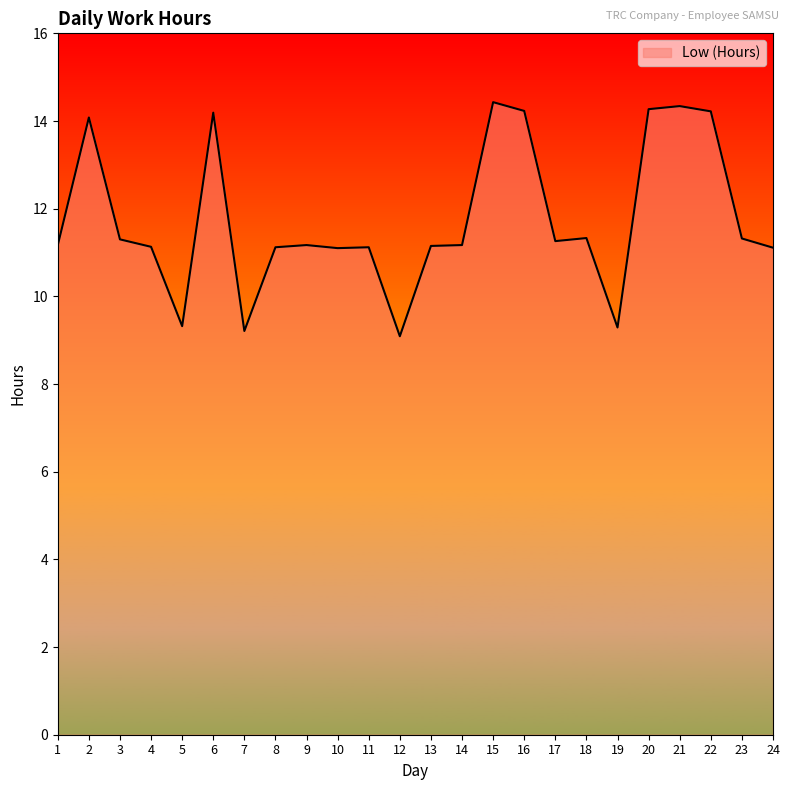

What is the ratio of the value at 13 to the value at 20?

0.8